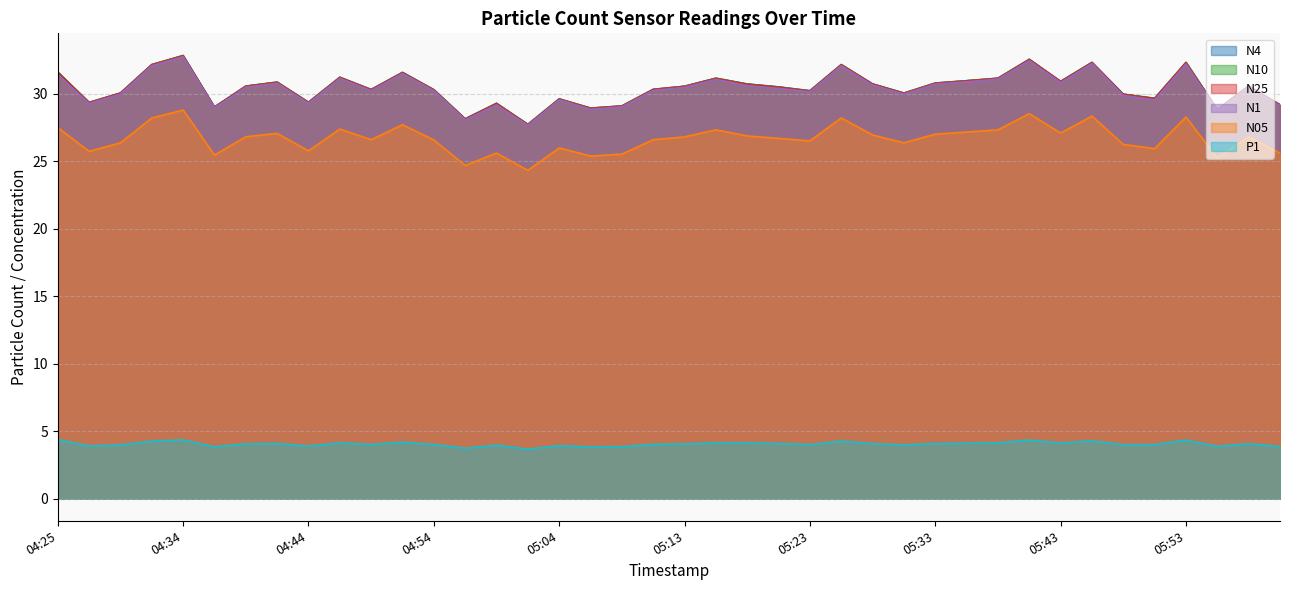

At which label does P1 first exceed 4?

04:25